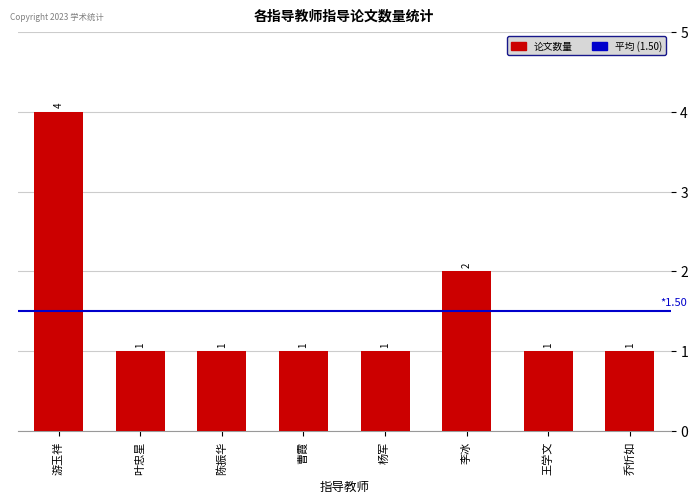

Reading left to right, transcribe all the data shown in this chart.

4	1	1	1	1	2	1	1